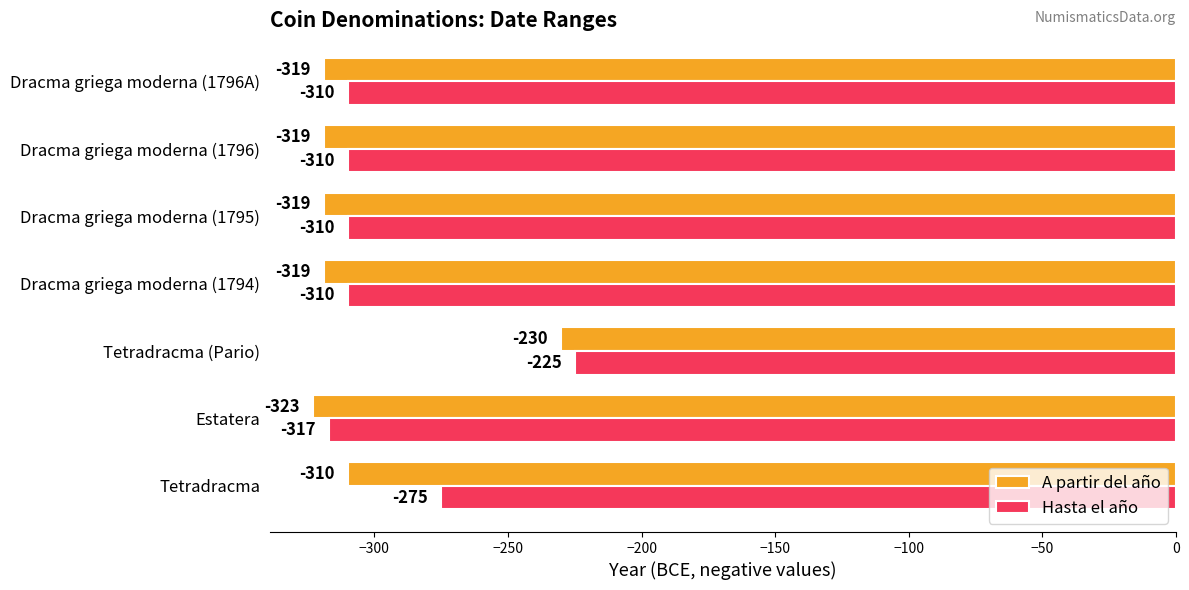

Rank the series by their maximum value, from highest to lowest.

Hasta el año, A partir del año